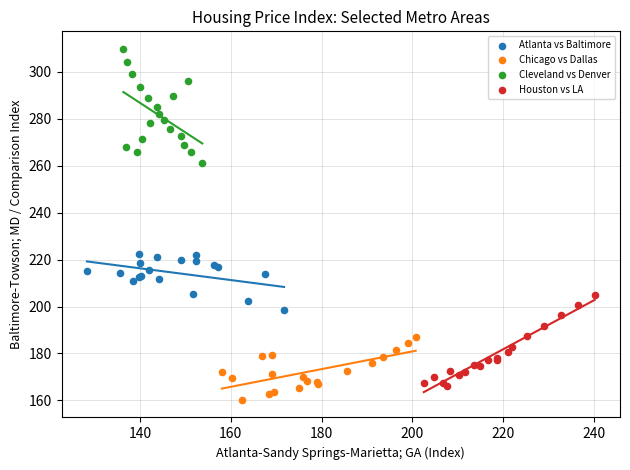

Which series reaches the maximum Y coordinate?

Cleveland vs Denver